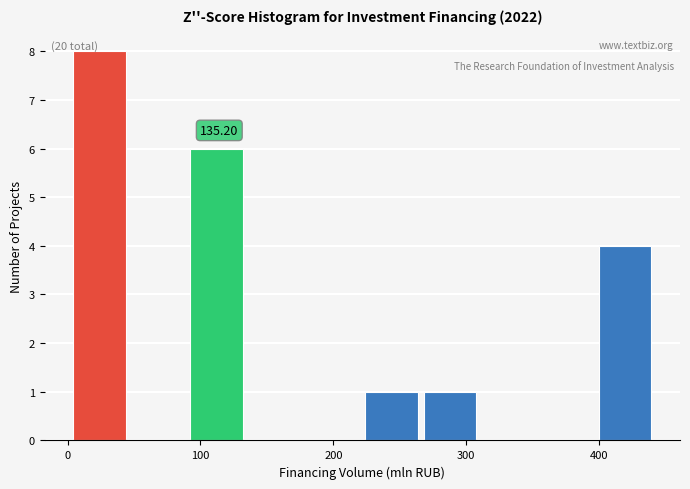

Which range on the x-axis has the tallest bar?

0 to 50